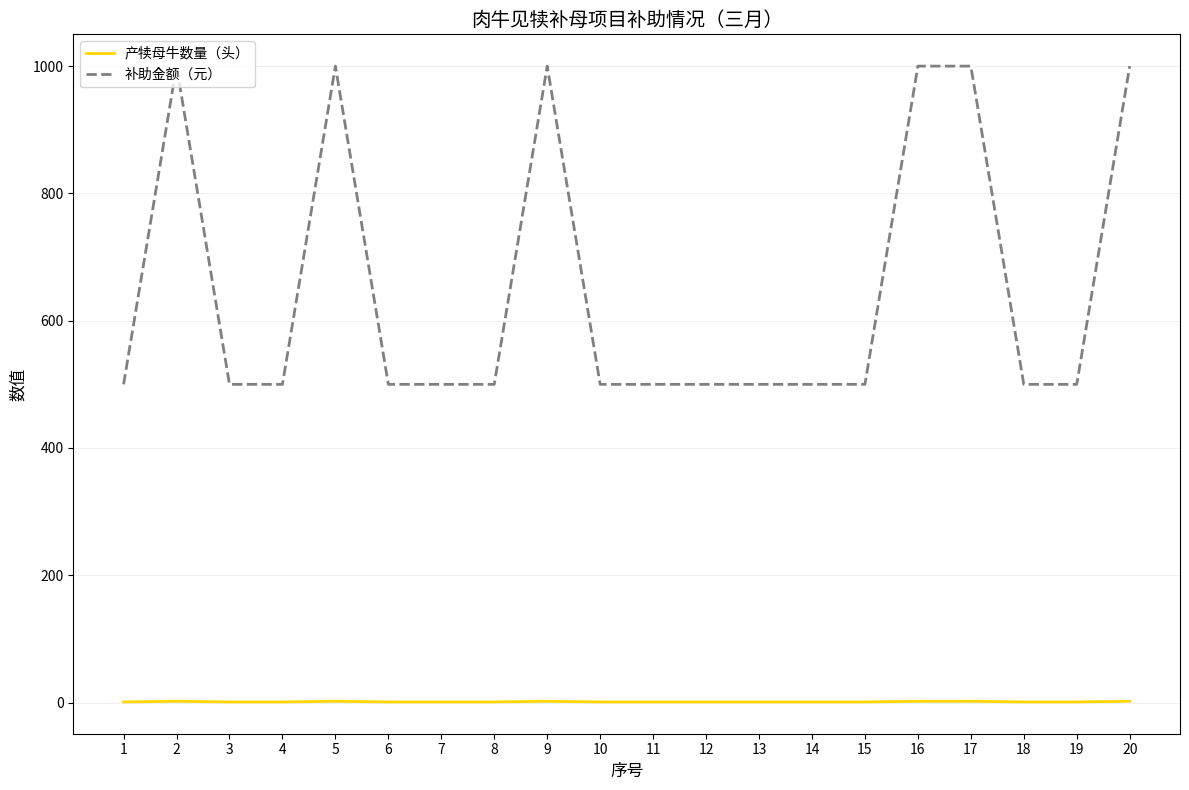

Rank the series at 12 from lowest to highest value.

产犊母牛数量（头）, 补助金额（元）